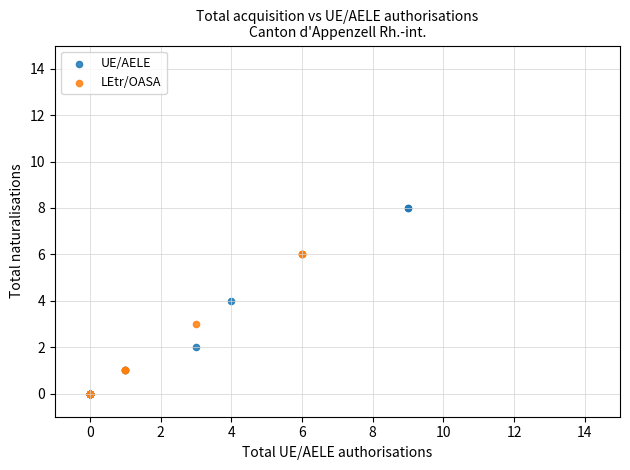

Which series has the largest Y range (max minus min)?

UE/AELE